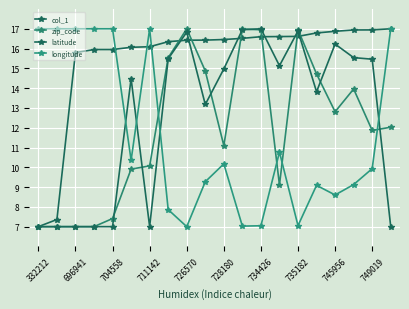

Does the chart have visible grid lines?

Yes